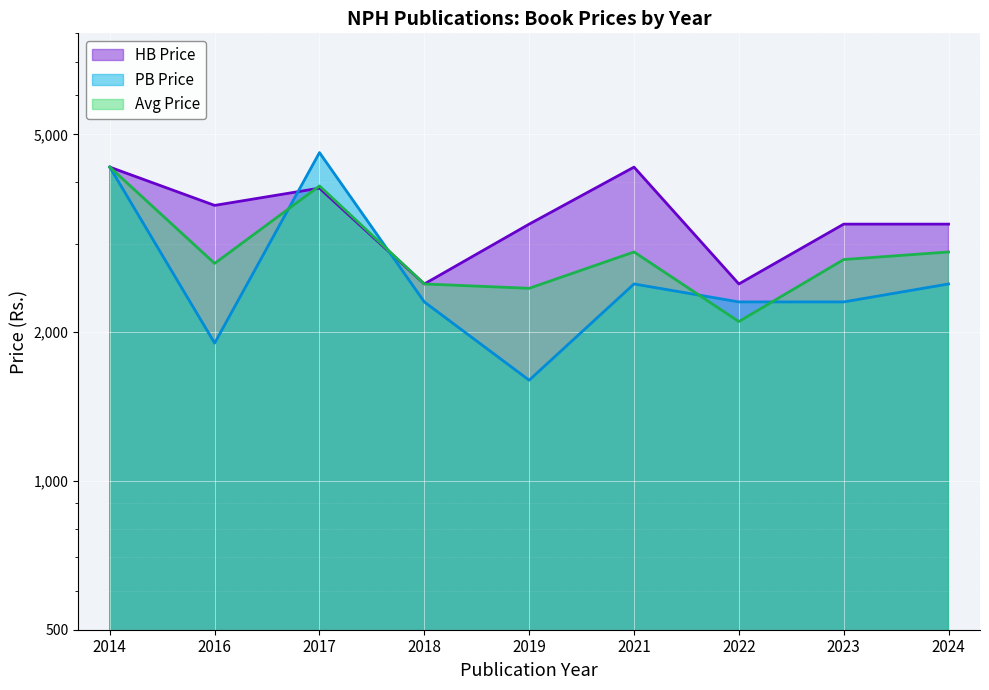

Does the chart display data point markers on the line(s)?

No